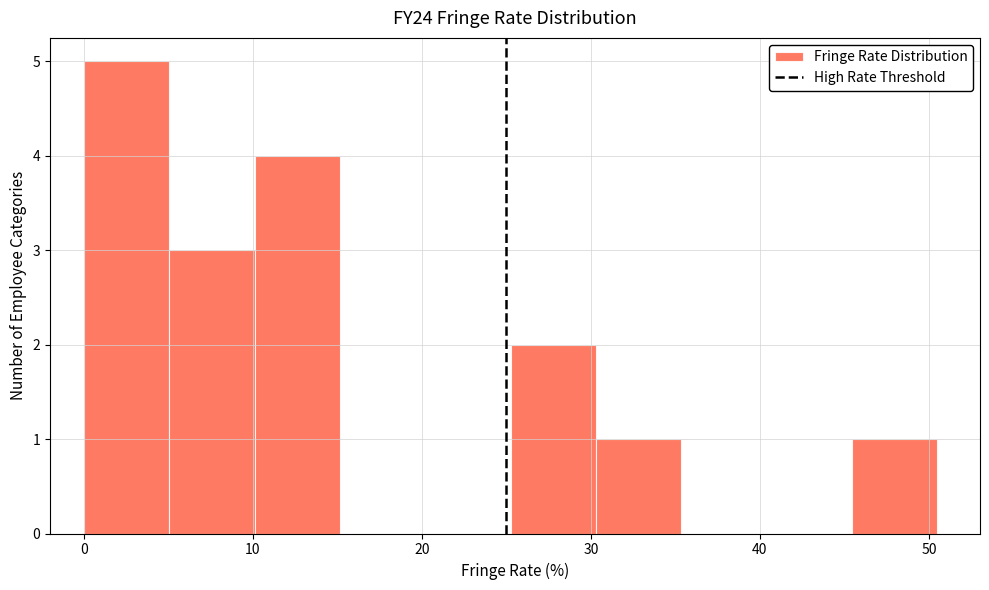

Reading left to right, transcribe this chart: for each bar, give the range it covers on the x-axis and its height. Neither the bar edges nor the heights are printed on the chart, so give them approximately, as read against the axes.

0 to 5: 5
5 to 10: 3
10 to 15: 4
15 to 20: 0
20 to 25: 0
25 to 30: 2
30 to 35: 1
35 to 40: 0
40 to 45: 0
45 to 51: 1